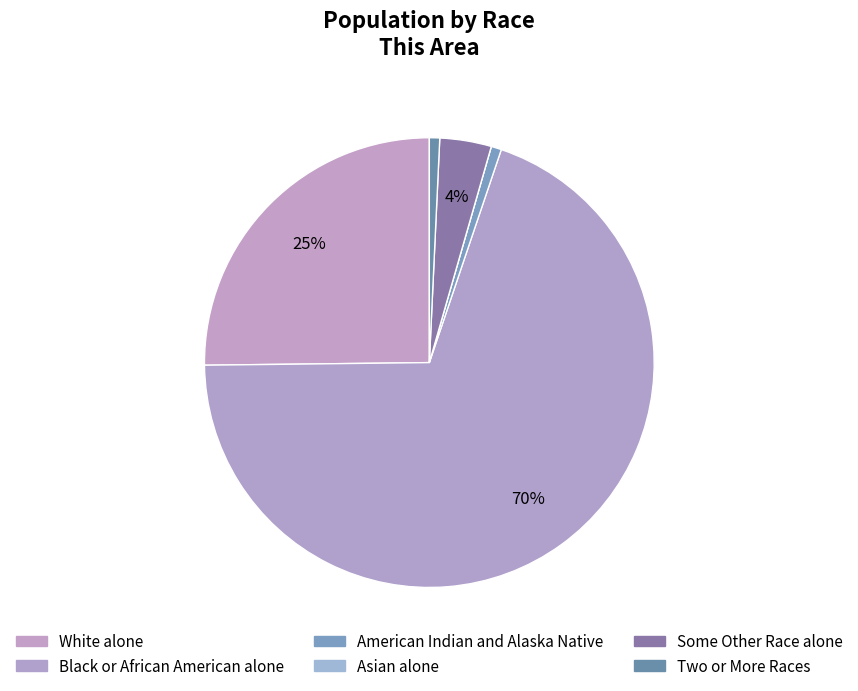

Which category has the smallest portion of the pie?

Asian alone